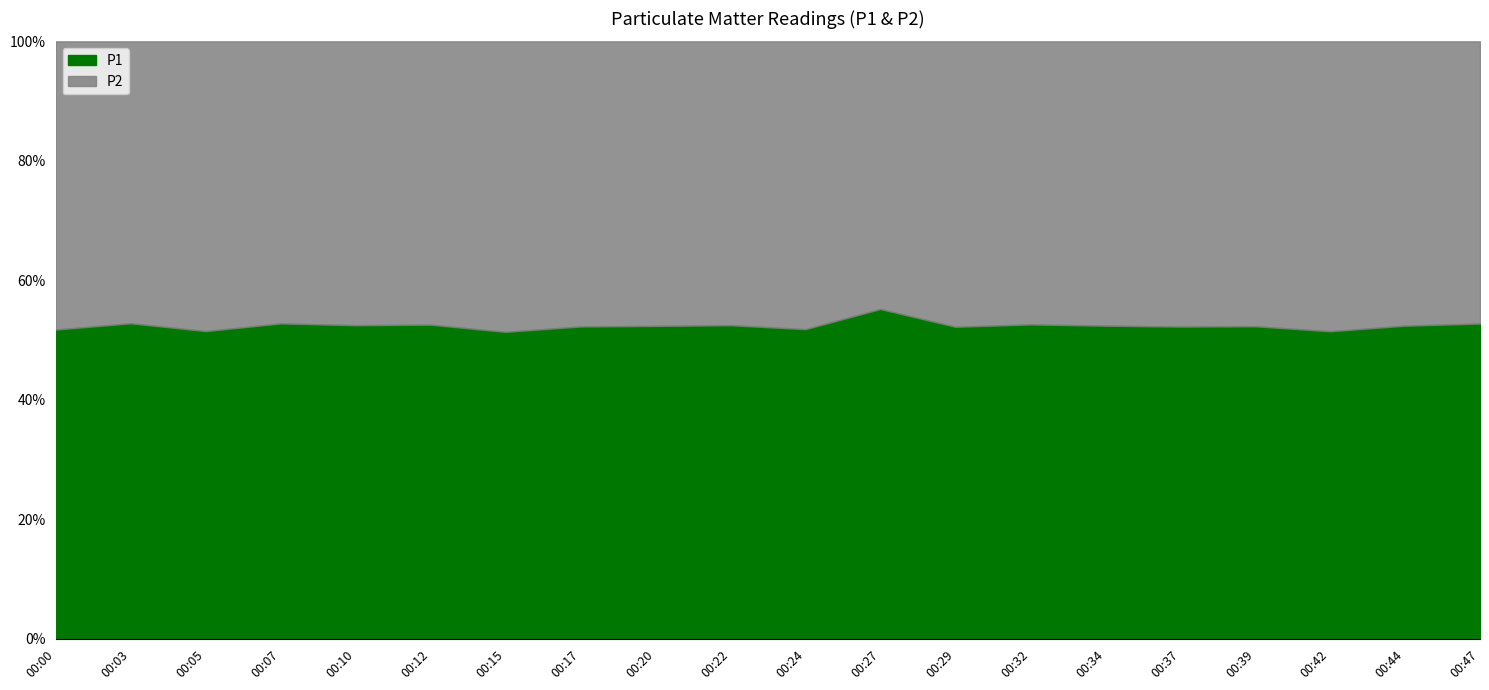

What is the minimum value for P1?

1.7